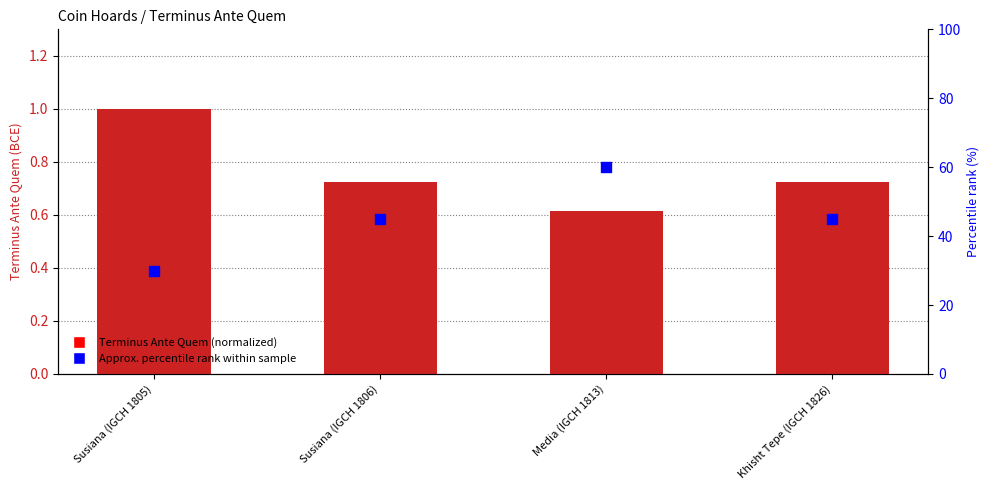

Which series has the largest total across all categories?

Approx. percentile rank